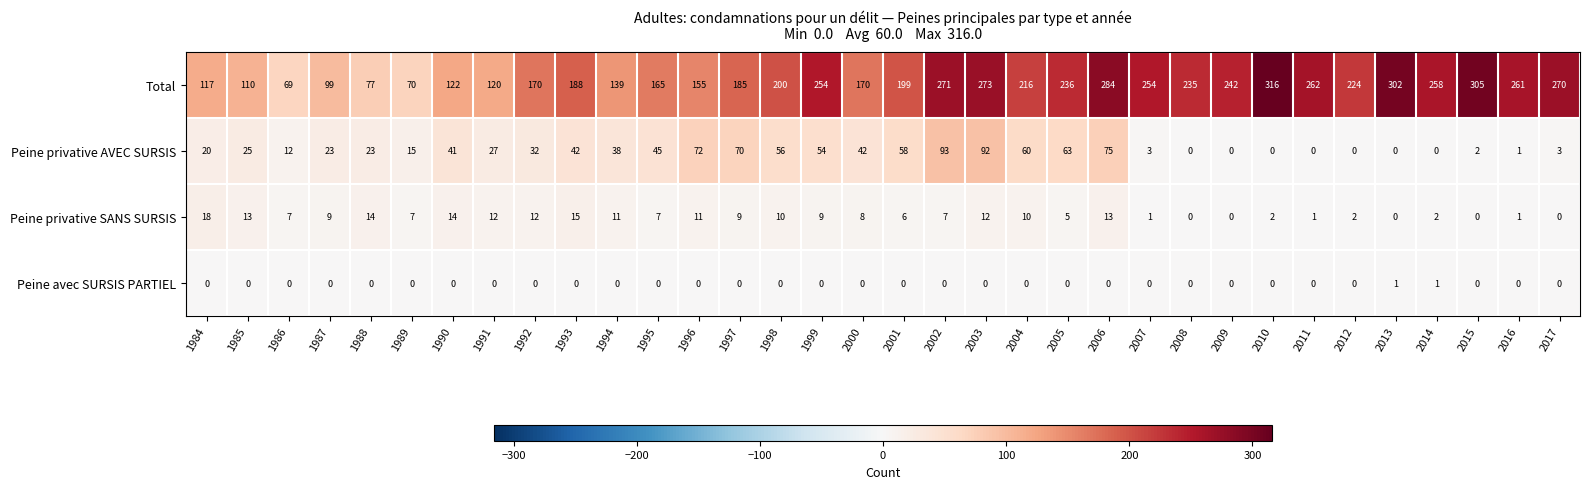

What is the difference between the highest and lowest values at 2005?

236